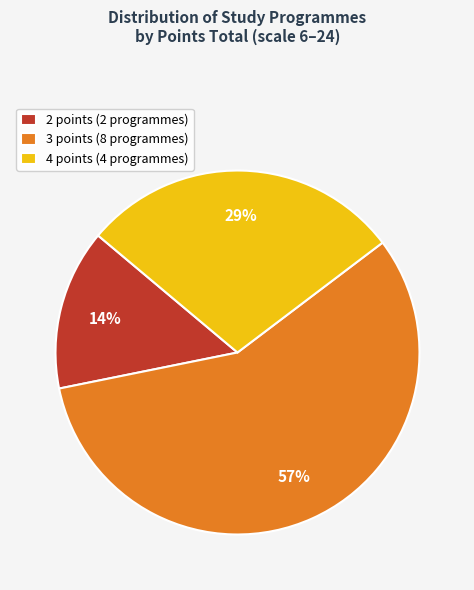

How many slices are in this pie chart?

3